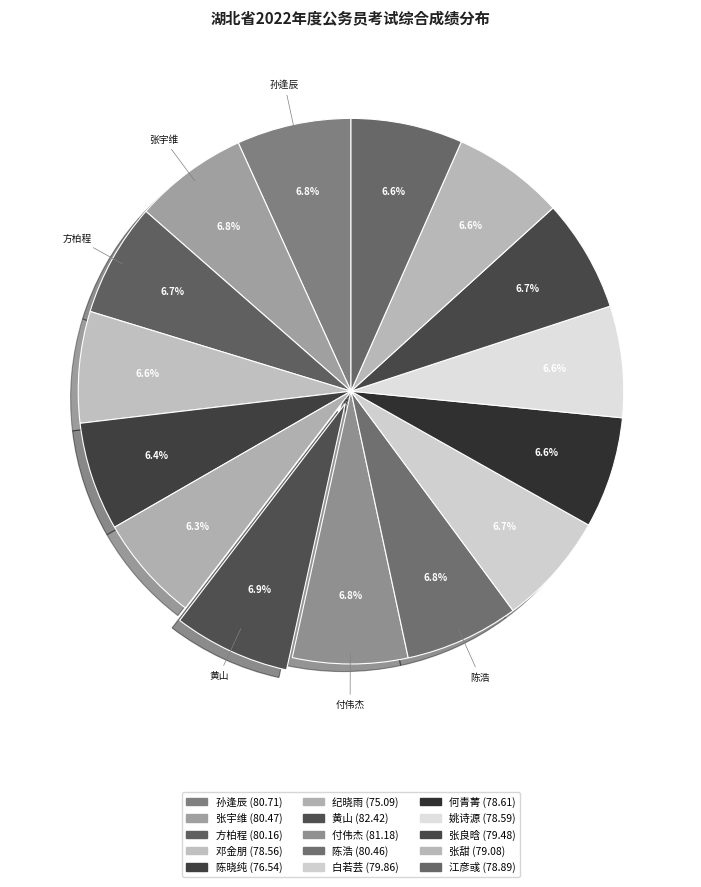

Count the number of slices in the pie.

15